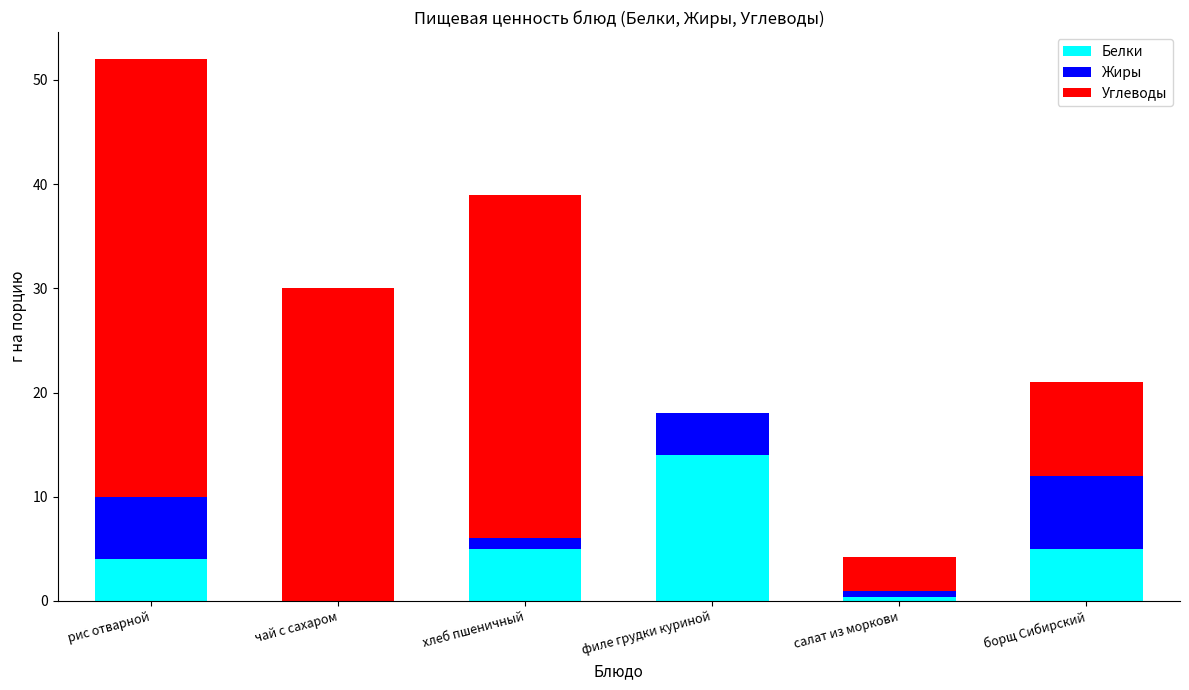

At which category is the sum across all series the highest?

рис отварной